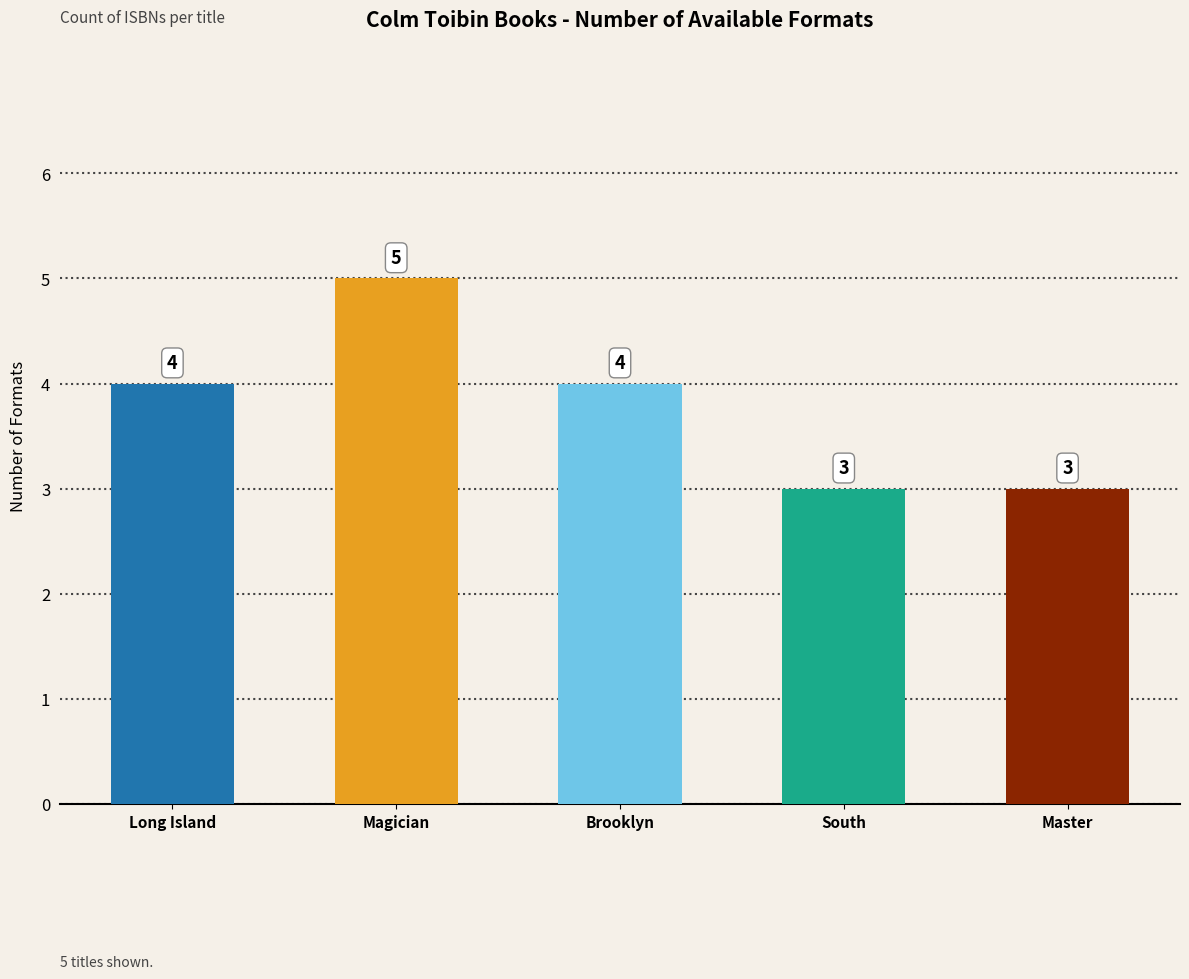

The chart shows a value of 1 at South. True or false?

False